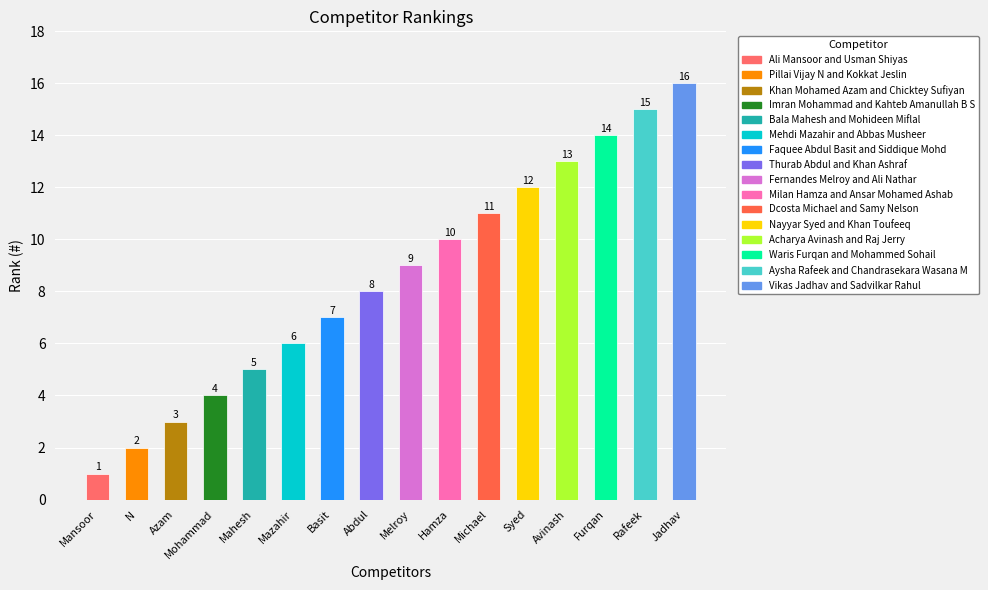

How many bars are there in total?

16